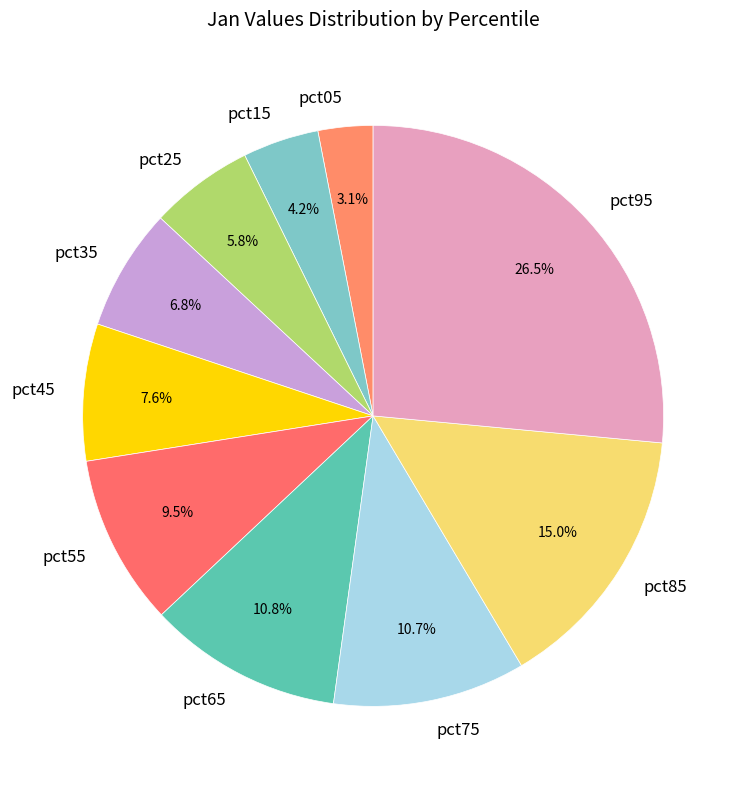

Is there a majority slice in this chart?

No